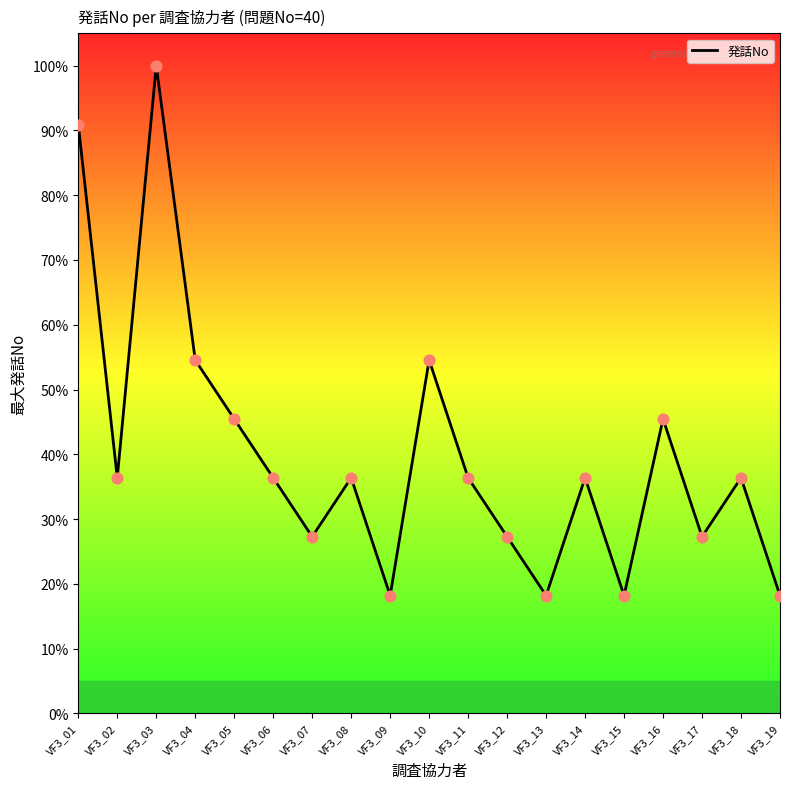

What is the change in value from VF3_02 to VF3_17?

-9.1